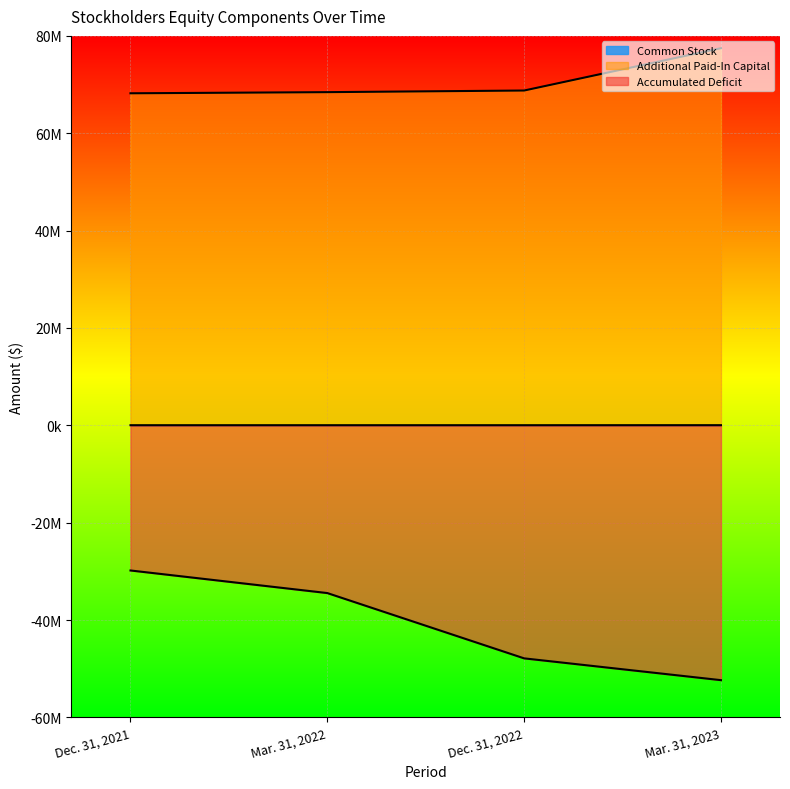

What is the sum of the Additional Paid-In Capital values at Dec. 31, 2021 and Mar. 31, 2022?

136650461